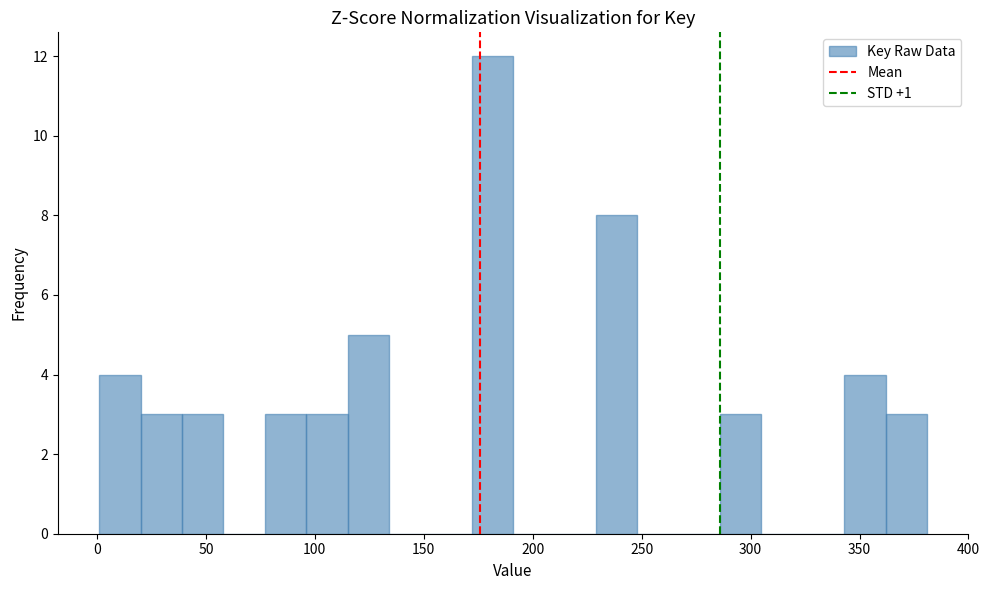

Read against the x-axis, roughly where is the centre of the tallest bar?

180